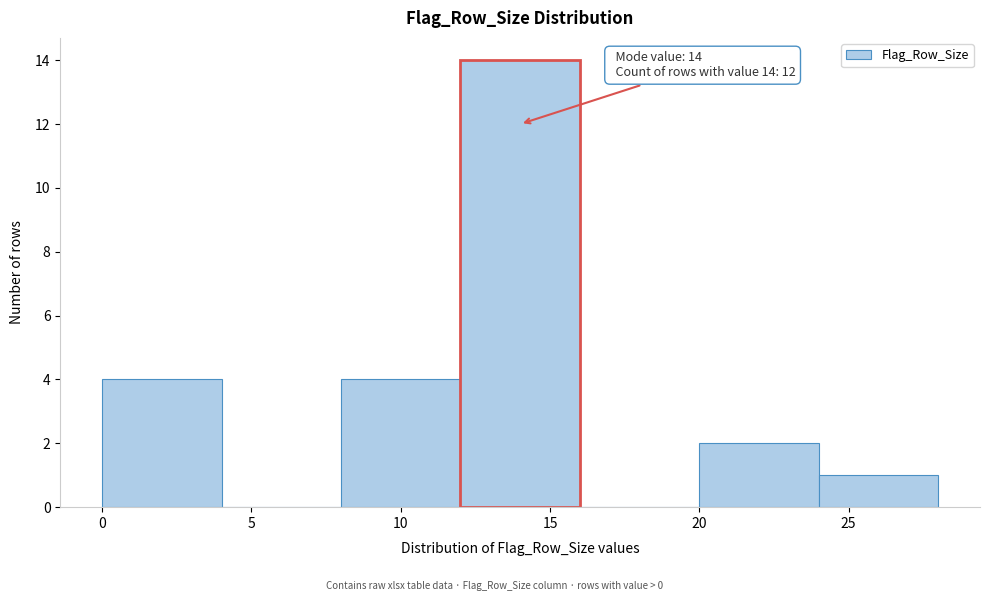

Which range on the x-axis has the tallest bar?

12 to 16